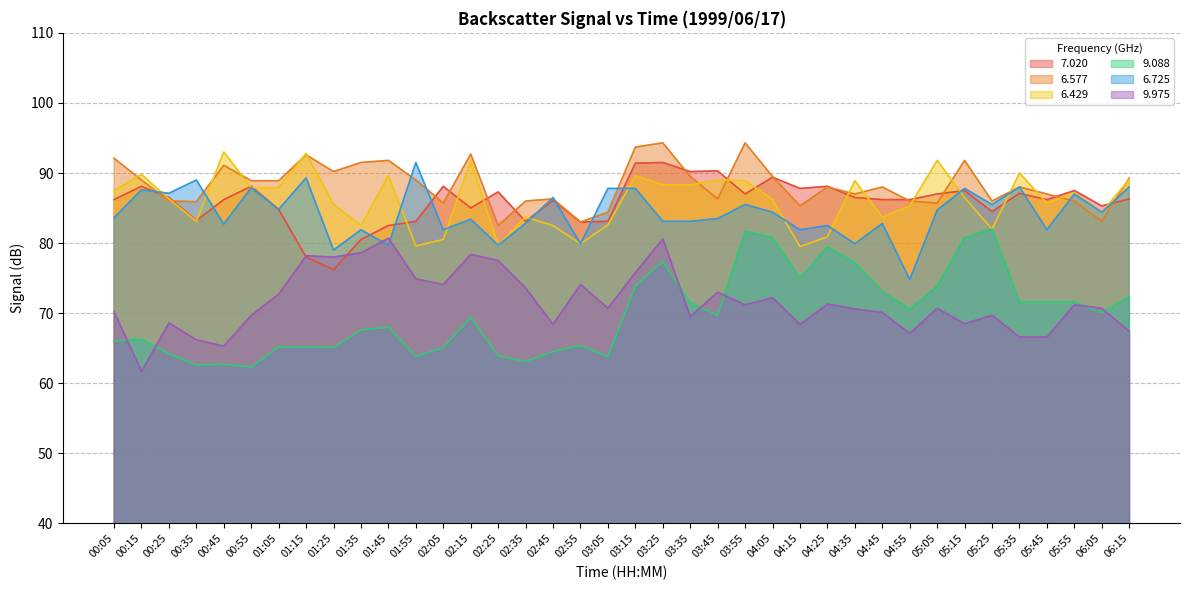

What is the difference between the   9.088 values at 06:15 and 02:05?

7.3